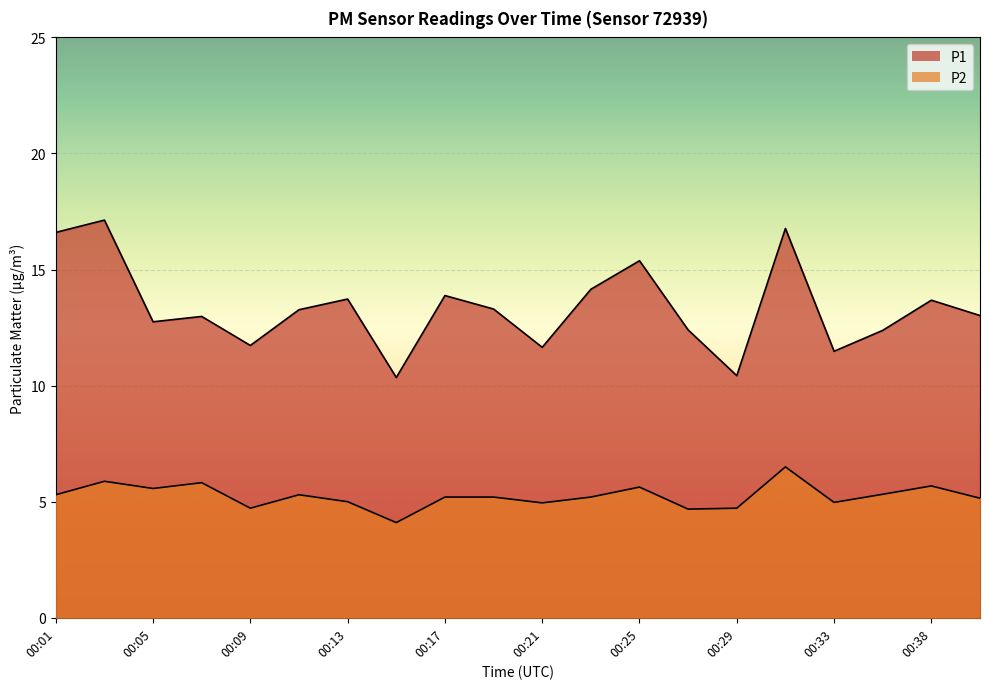

What is the smallest value displayed?

4.1